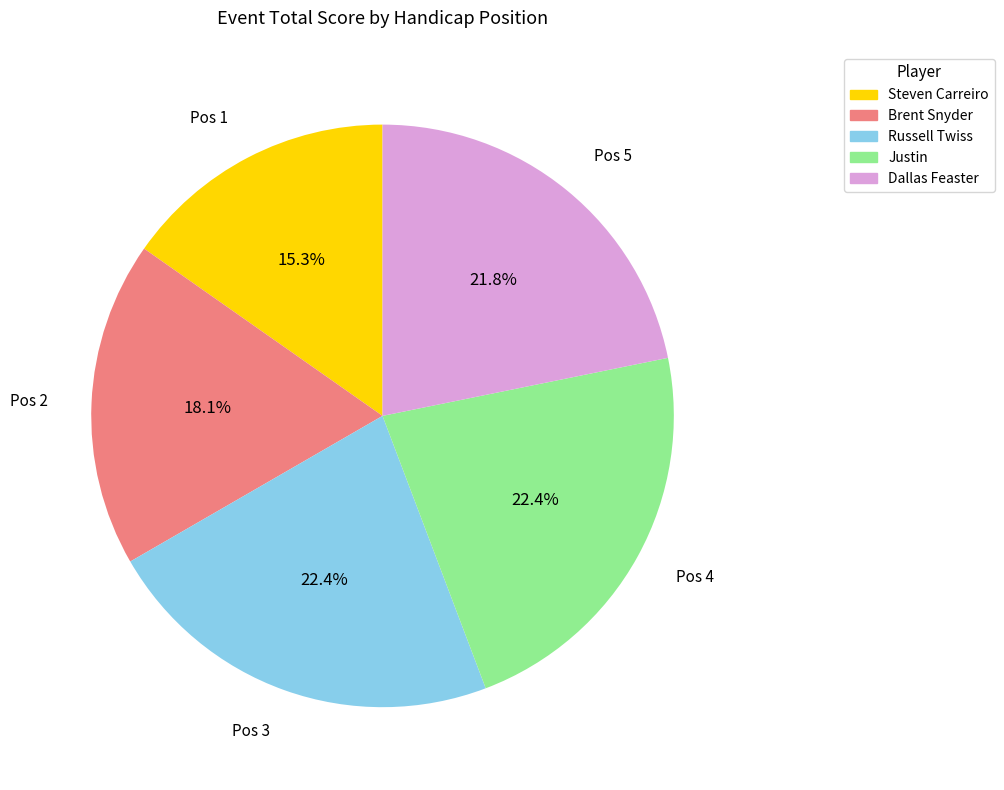

To the nearest percent, what is the difference between the largest and smallest slice percentages?

7%